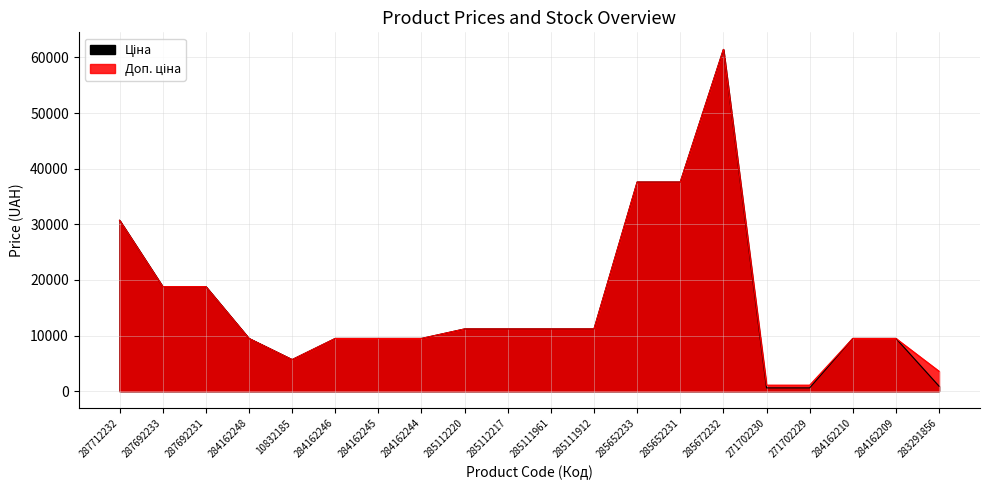

How many values in the Ціна series are below 11188?

10